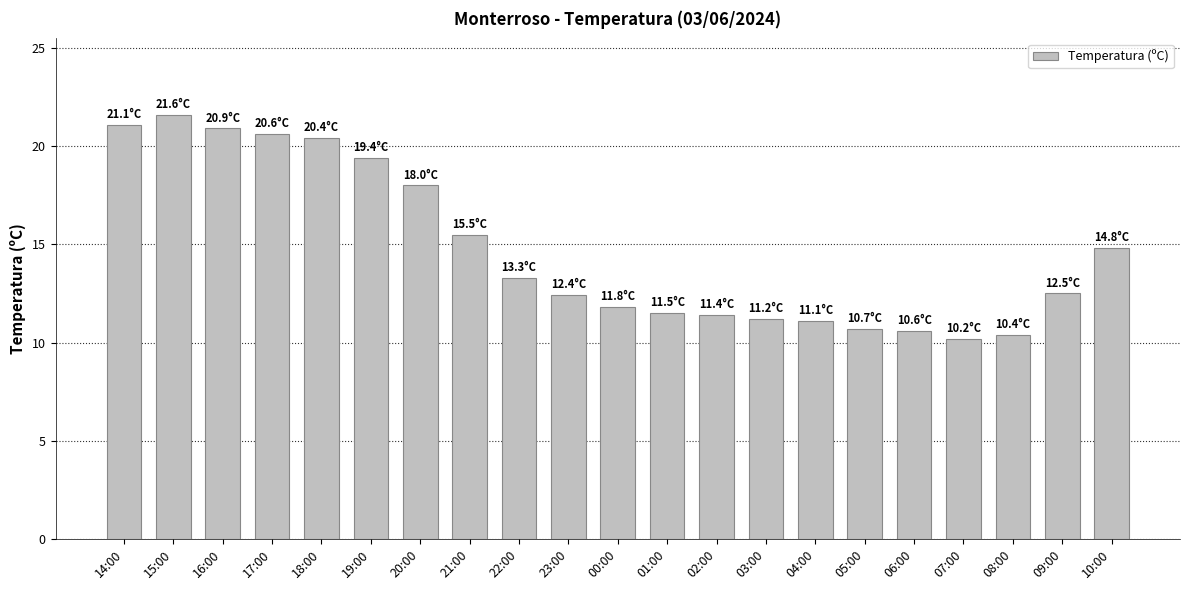

The chart shows a value of 30.0 at 20:00. True or false?

False